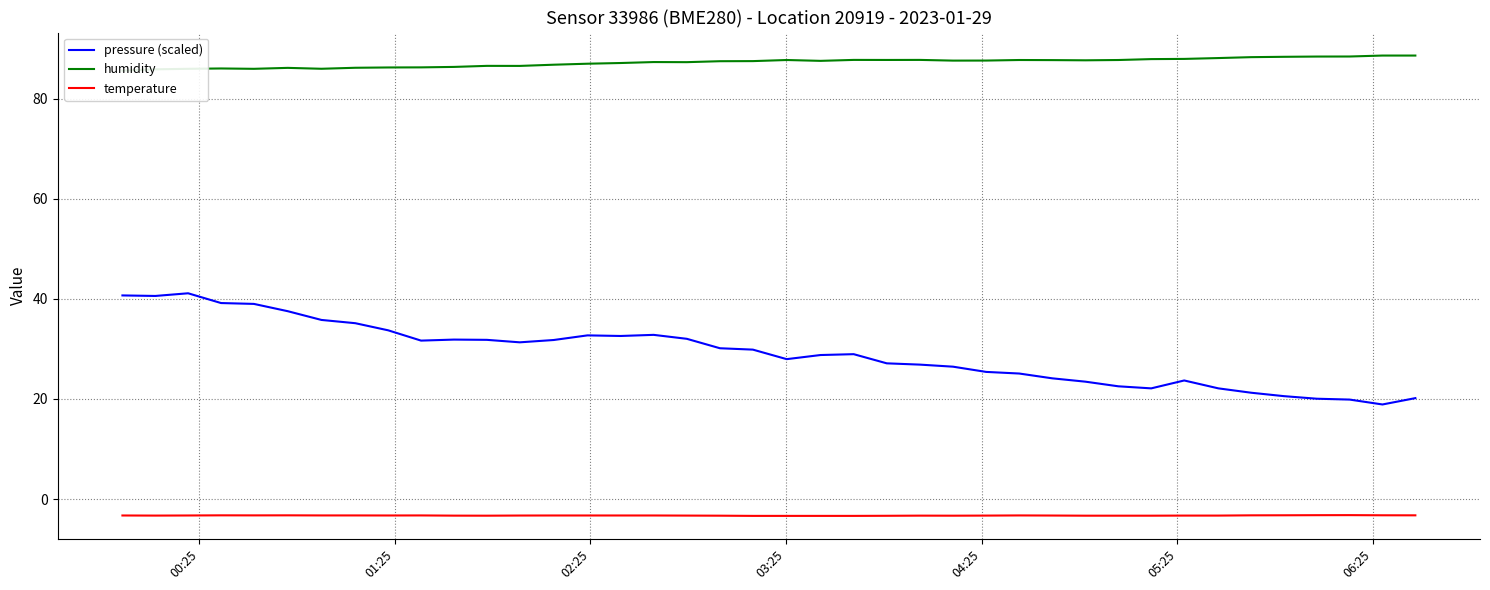

True or false: temperature and pressure (scaled) intersect in this chart.

False